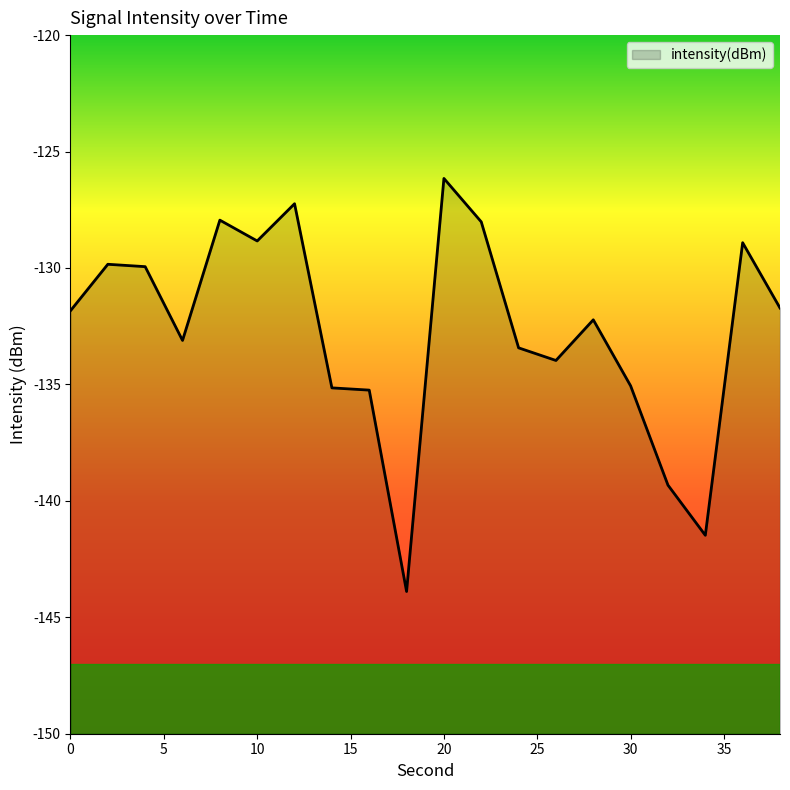

What is the value of the 4th point from the left?

-133.1